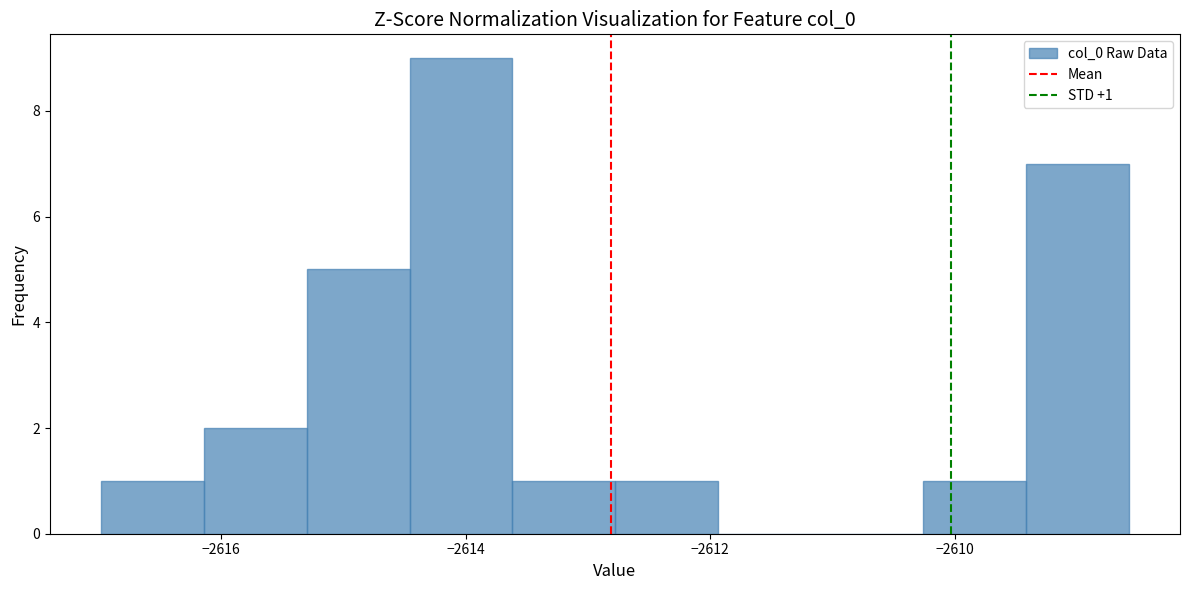

Which range on the x-axis has the tallest bar?

-2614.4 to -2613.6